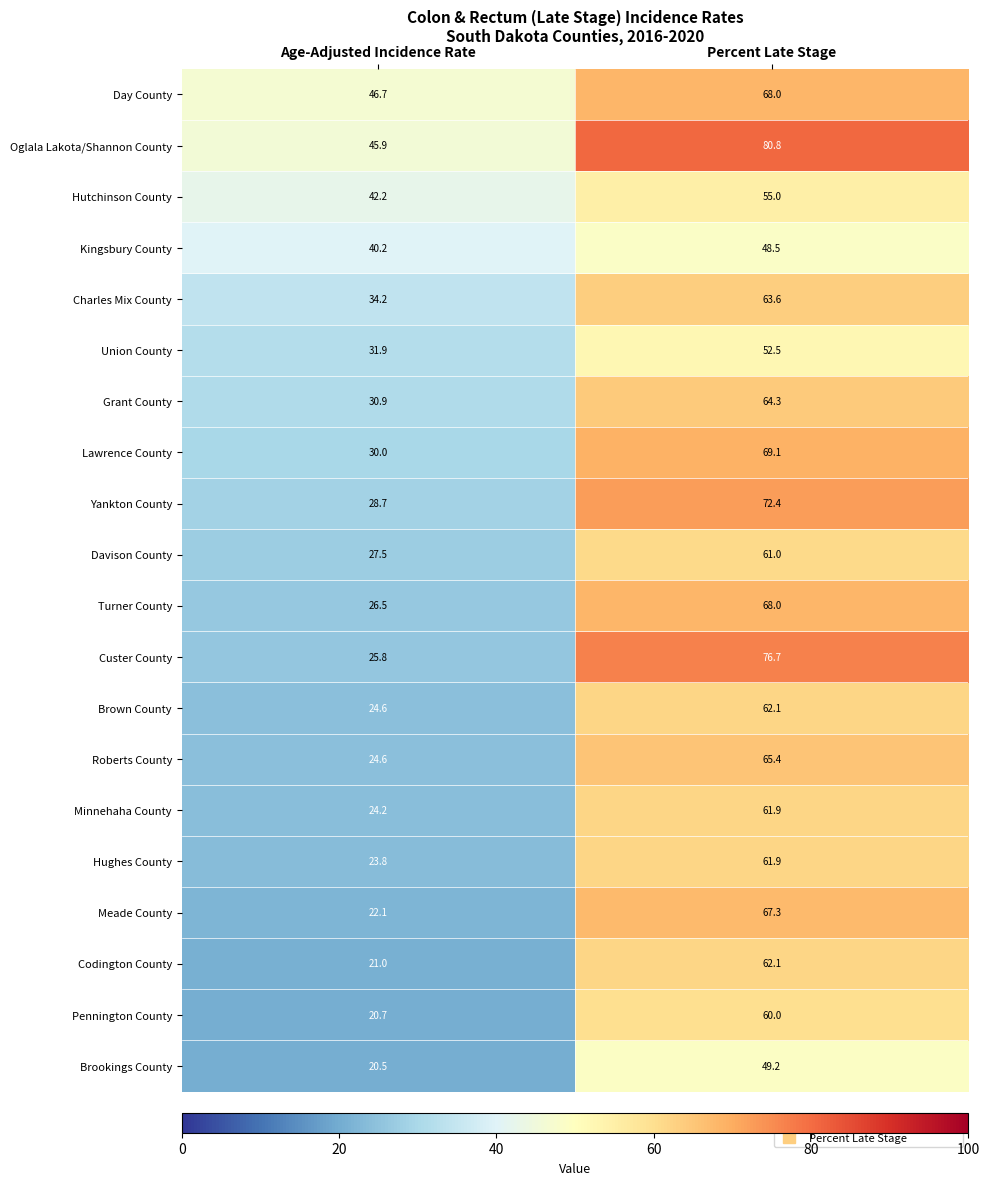

True or false: Kingsbury County has a value of 22.4 at Percent Late Stage.

False